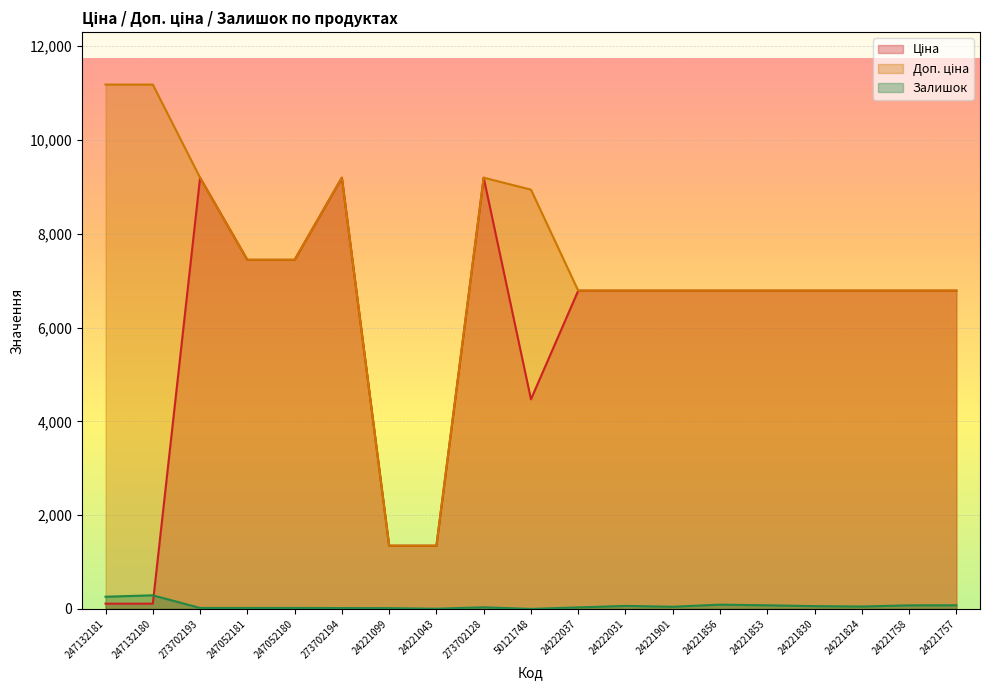

How many lines are shown in the chart?

3